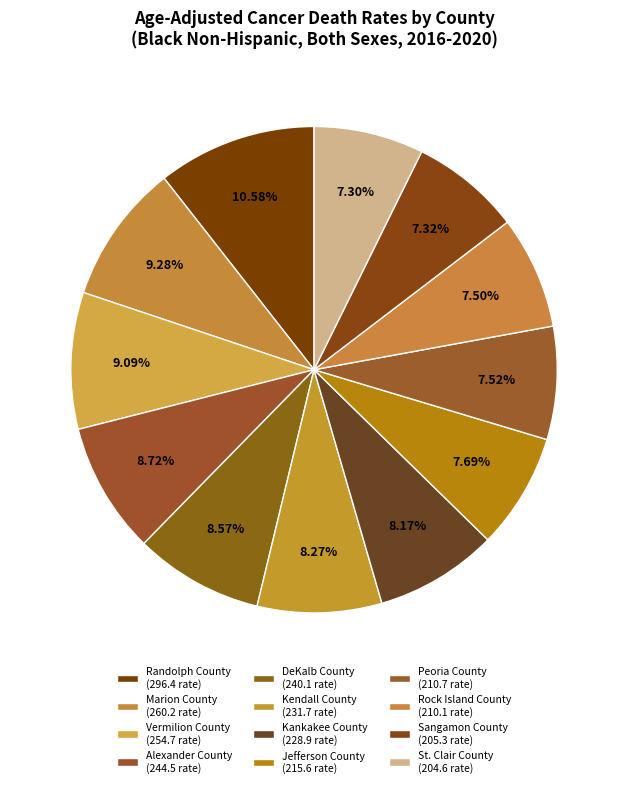

Count the number of slices in the pie.

12